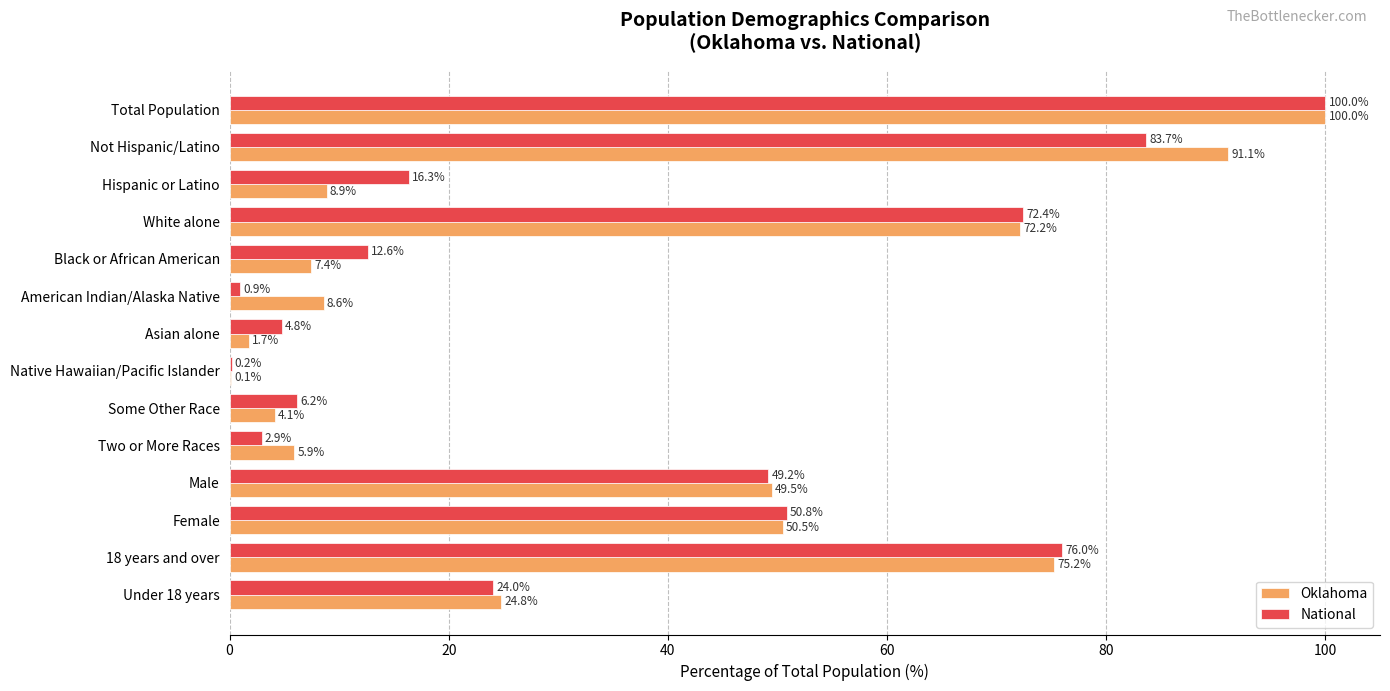

Is the value of National at Asian alone greater than the value of Oklahoma at Total Population?

No